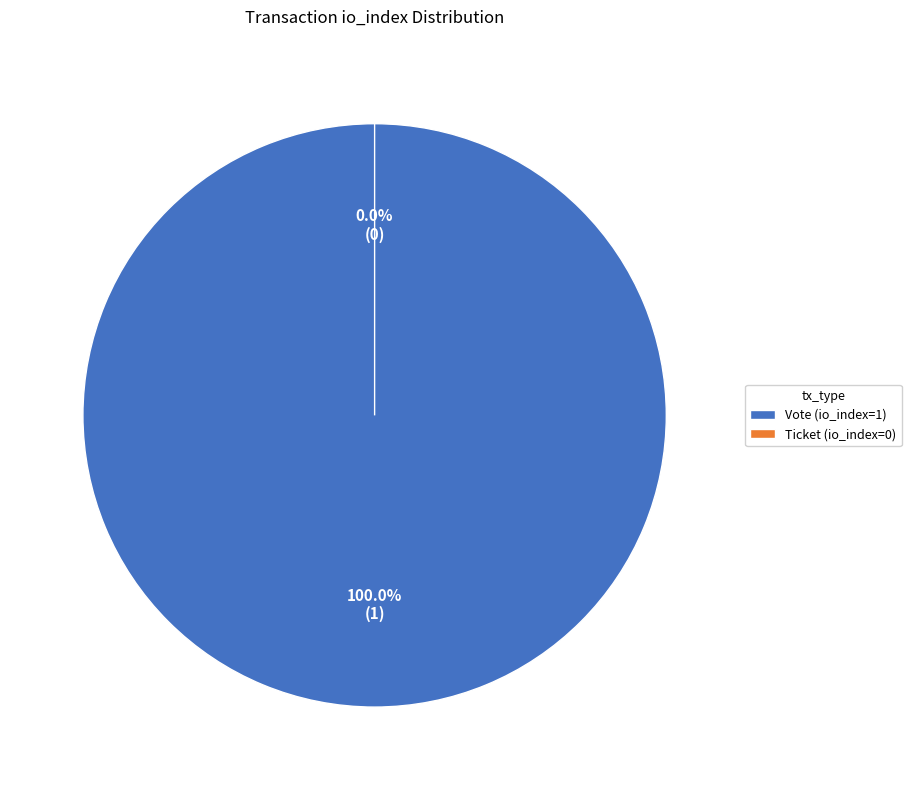

How many slices are in this pie chart?

2